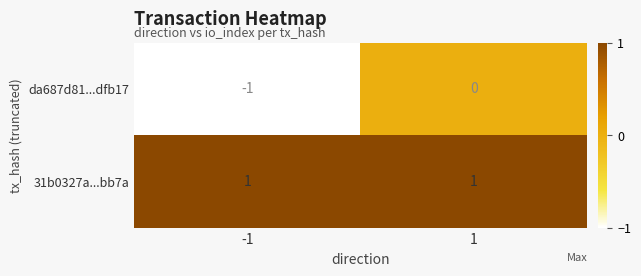

Is it true that 31b0327a...bb7a equals 1 at 1?

True